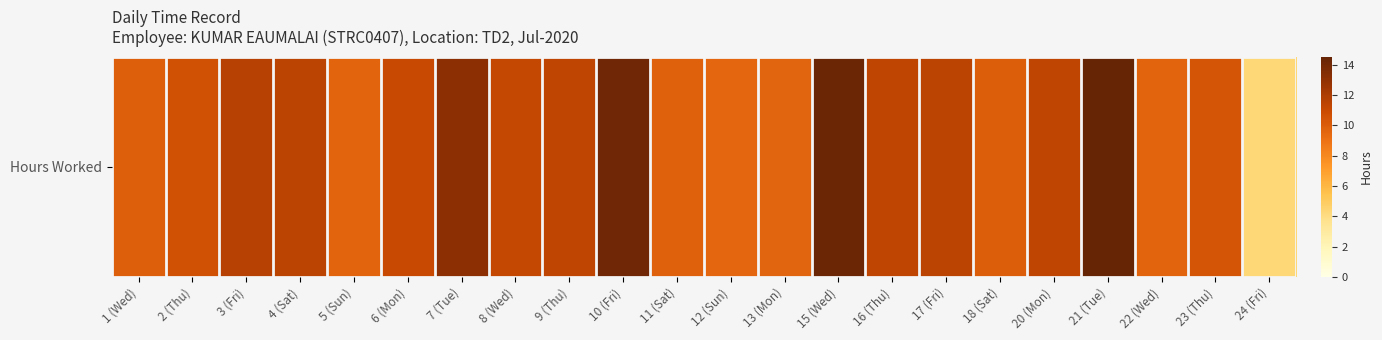

Reading left to right, list all the values displayed in this chart.

1 (Wed)=9.9	2 (Thu)=10.7	3 (Fri)=11.7	4 (Sat)=11.4	5 (Sun)=9.6	6 (Mon)=11.0	7 (Tue)=13.1	8 (Wed)=11.2	9 (Thu)=11.3	10 (Fri)=14.2	11 (Sat)=9.8	12 (Sun)=9.5	13 (Mon)=9.7	15 (Wed)=14.3	16 (Thu)=11.4	17 (Fri)=11.4	18 (Sat)=9.9	20 (Mon)=11.3	21 (Tue)=14.5	22 (Wed)=9.6	23 (Thu)=10.4	24 (Fri)=4.3